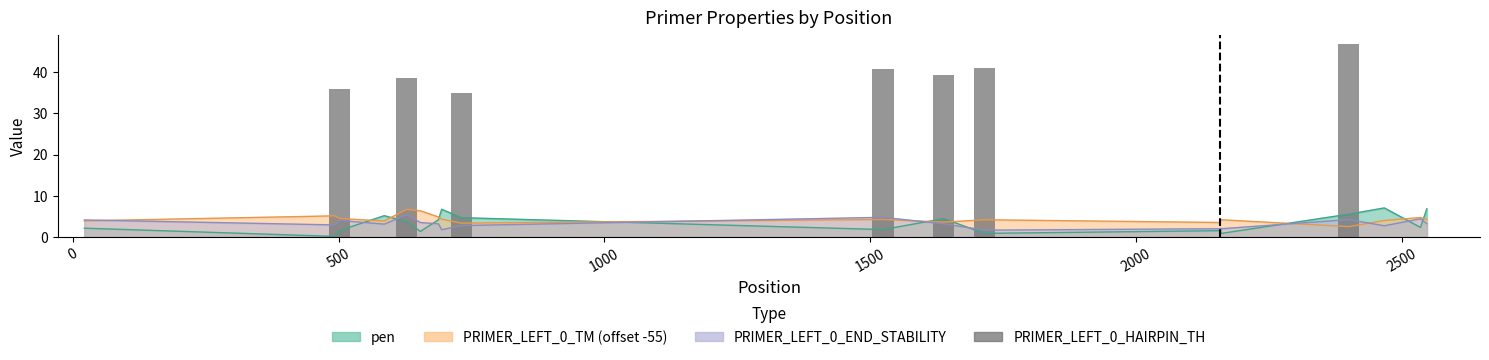

How many values in the PRIMER_LEFT_0_TM series are below 4?

8